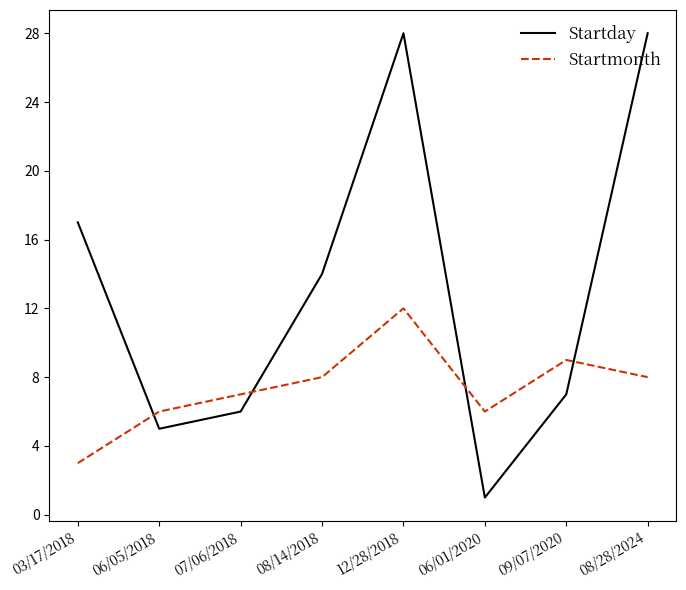

At which category does the chart reach its minimum across all series?

06/01/2020